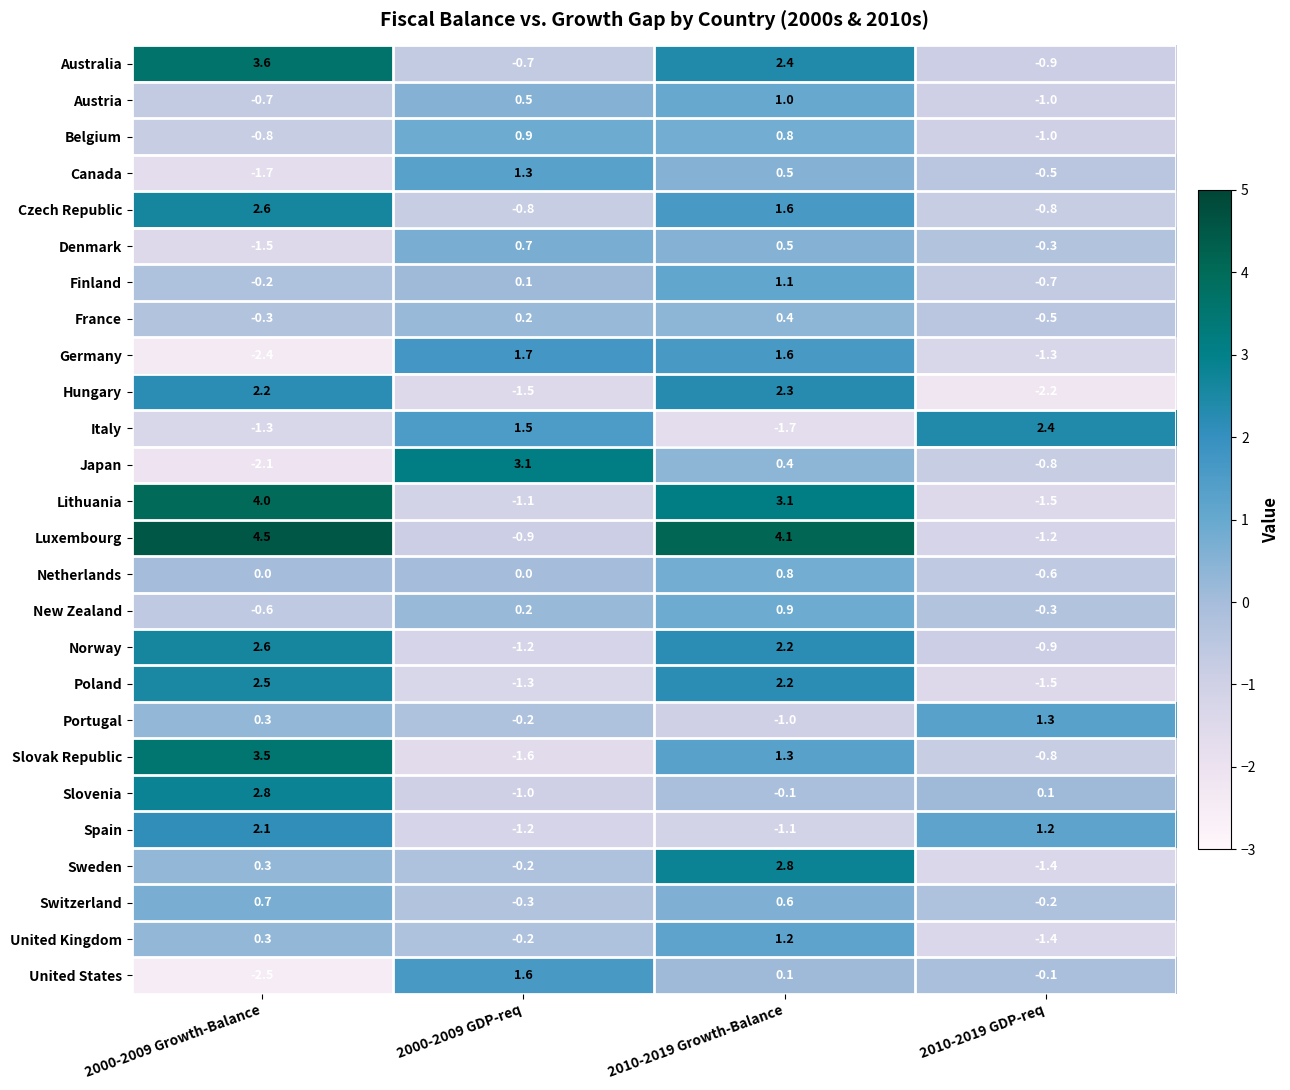

What is the difference between the highest and lowest values at 2010-2019 Growth-Balance?

5.8